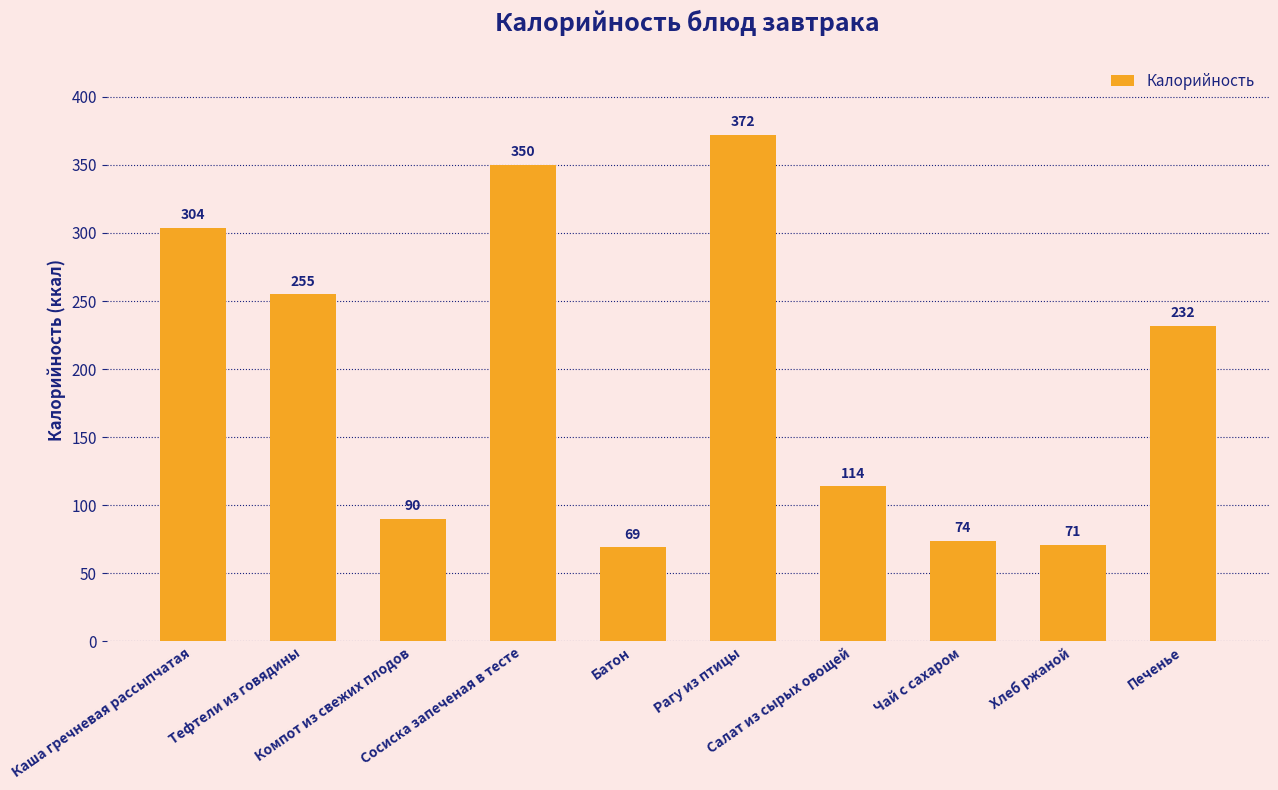

What is the change in value from Тефтели из говядины to Хлеб ржаной?

-184